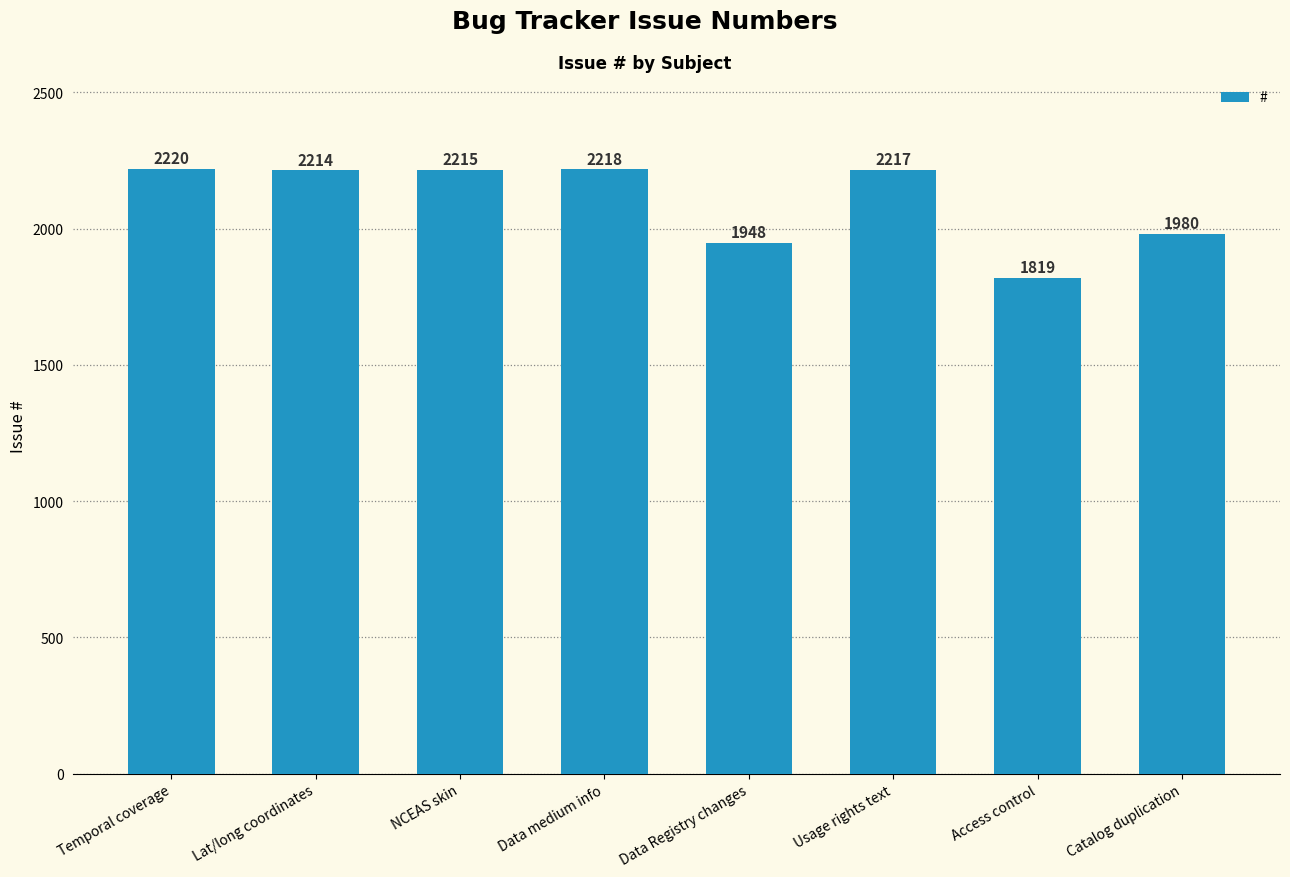

What is the label of the 5th bar from the left?

Data Registry changes